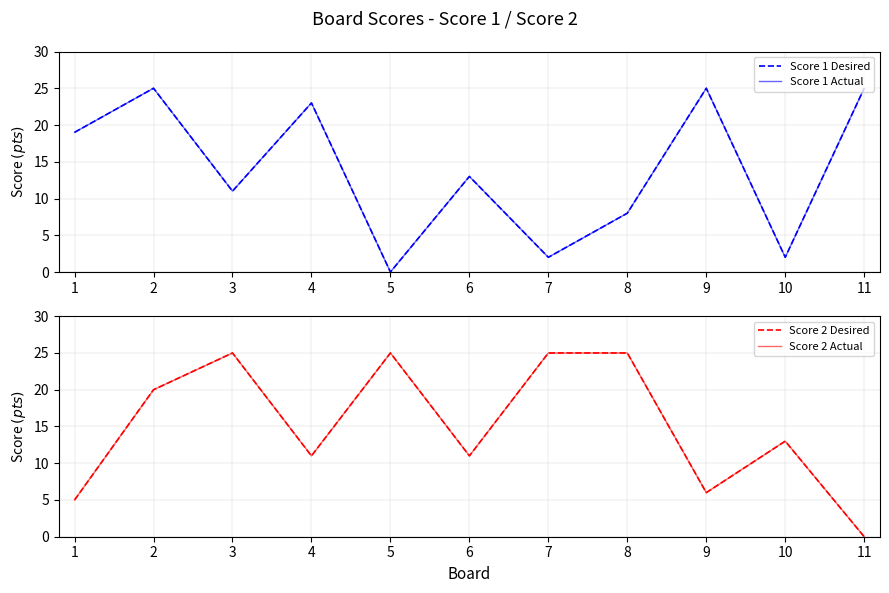

Reading left to right, list all the values displayed in this chart.

Score 1 Desired: 19	25	11	23	0	13	2	8	25	2	25
Score 1 Actual: 19	25	11	23	0	13	2	8	25	2	25
Score 2 Desired: 5	20	25	11	25	11	25	25	6	13	0
Score 2 Actual: 5	20	25	11	25	11	25	25	6	13	0